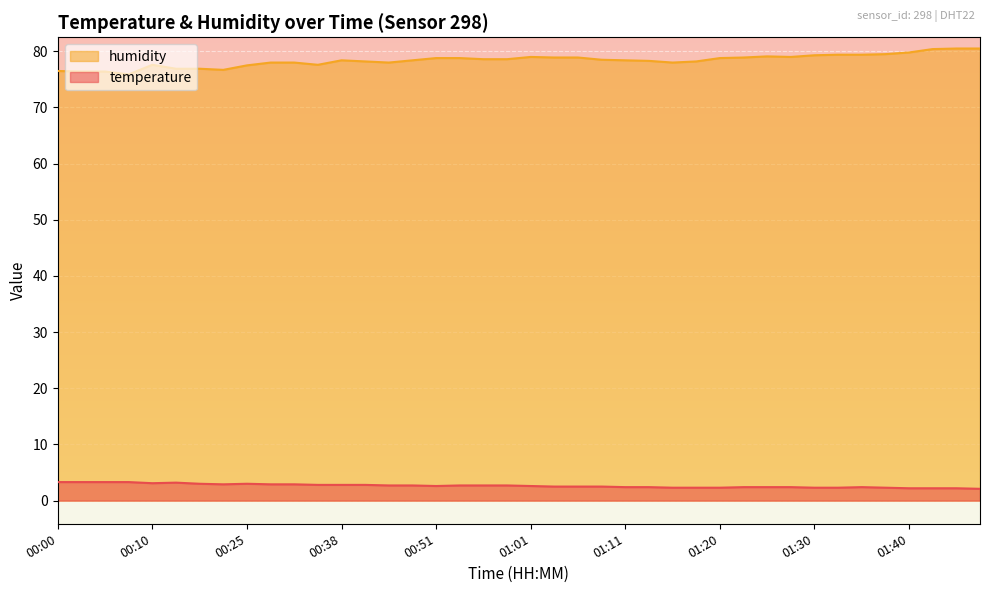

Where does the humidity series first go above 78?

00:38